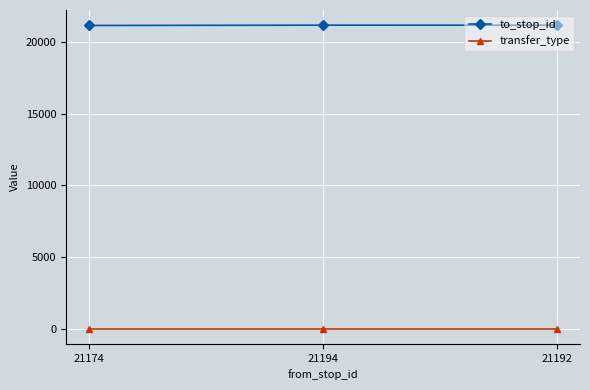

What is the sum of all to_stop_id values?

63560